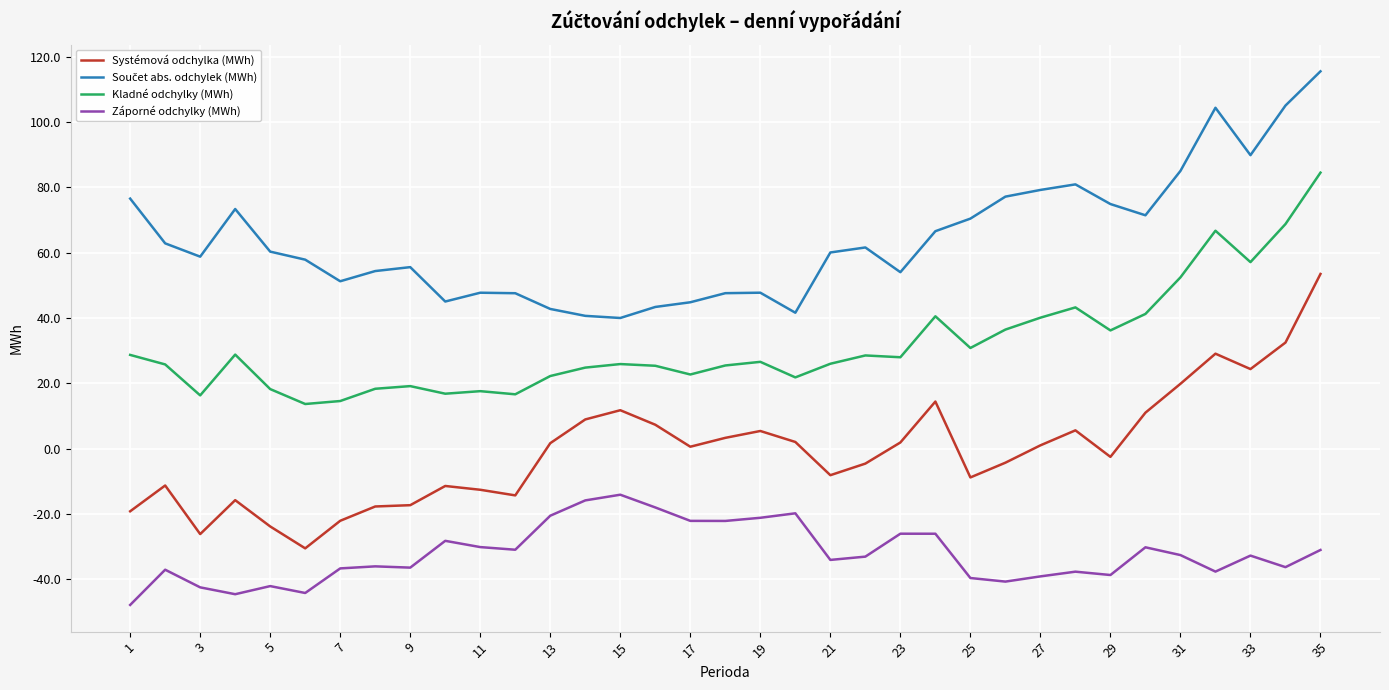

What is the highest value of the Záporné odchylky (MWh) series?

-14.1